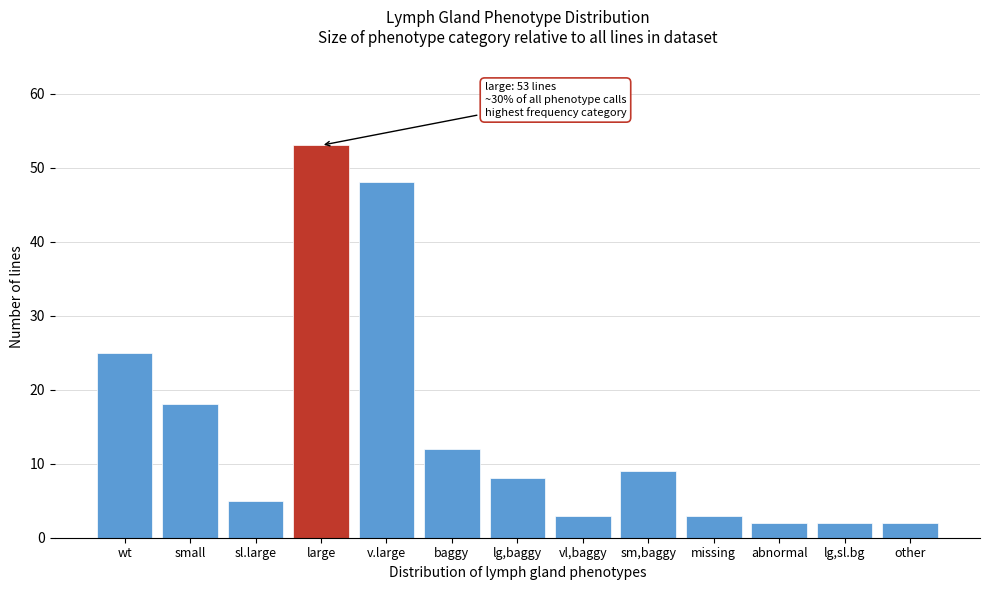

Reading right to left, transcribe all the data shown in this chart.

2	2	2	3	9	3	8	12	48	53	5	18	25